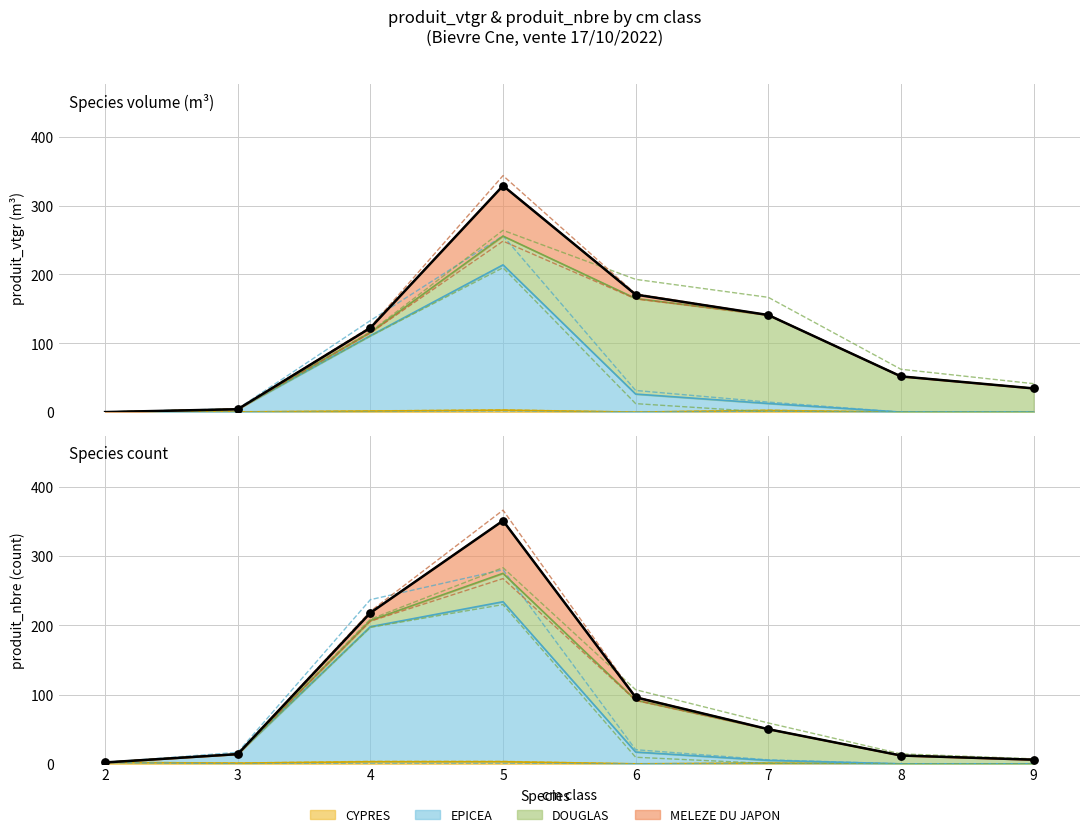

Is the value of CYPRES at 8 greater than the value of EPICEA at 8?

No